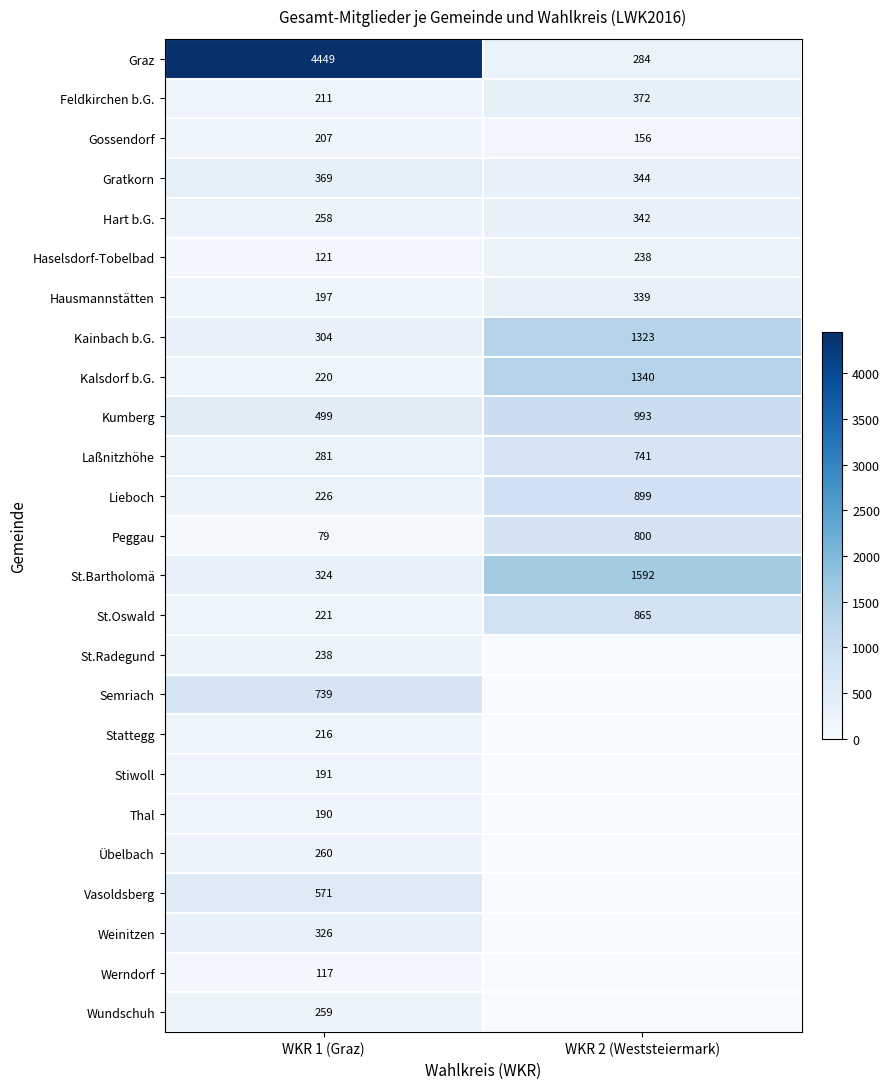

What is the spread (max minus min) of values at WKR 2 (Weststeiermark)?

1592